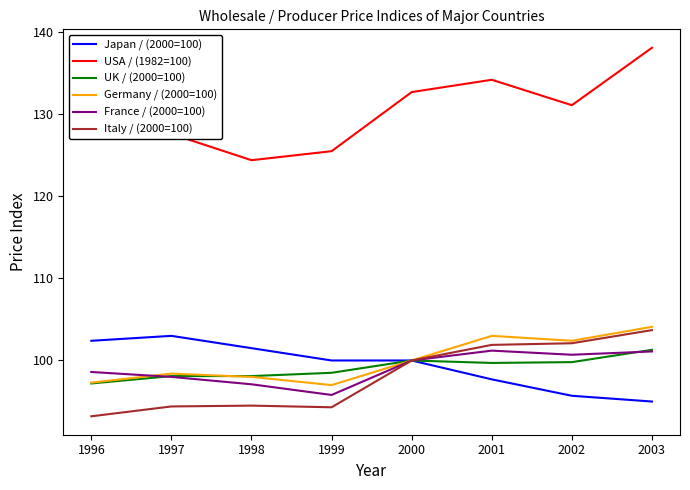

What is the minimum value shown in the chart?

93.2